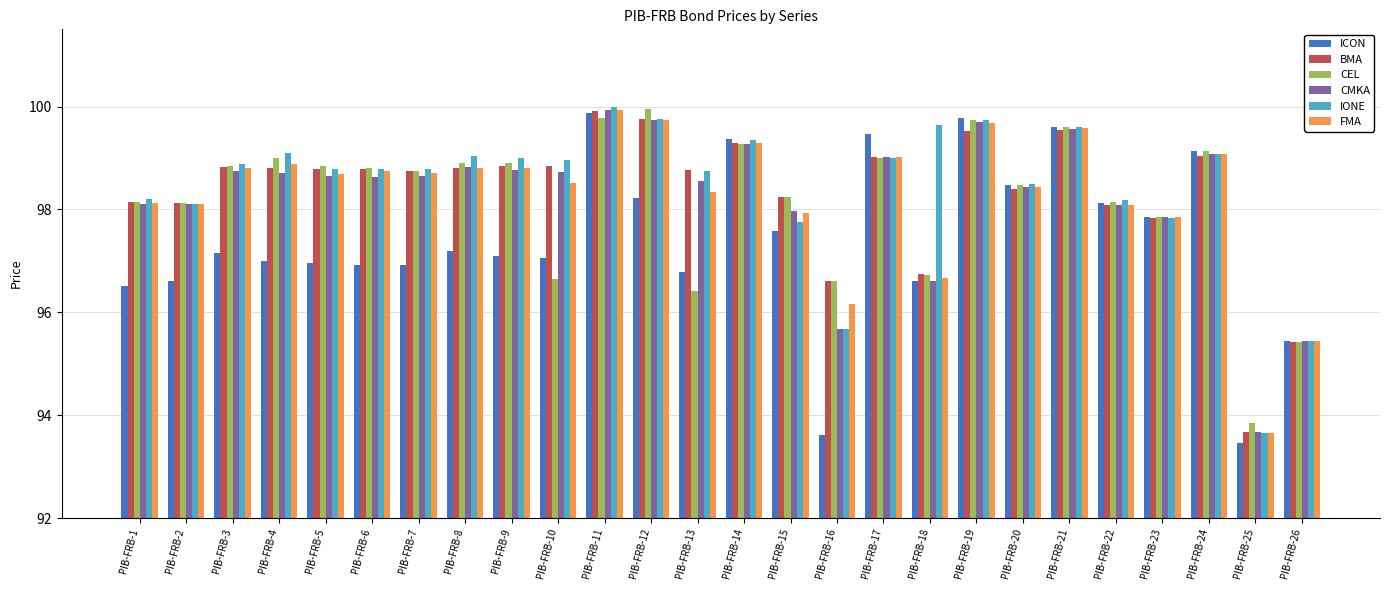

Is it true that FMA equals 98.4 at PIB-FRB-20?

True